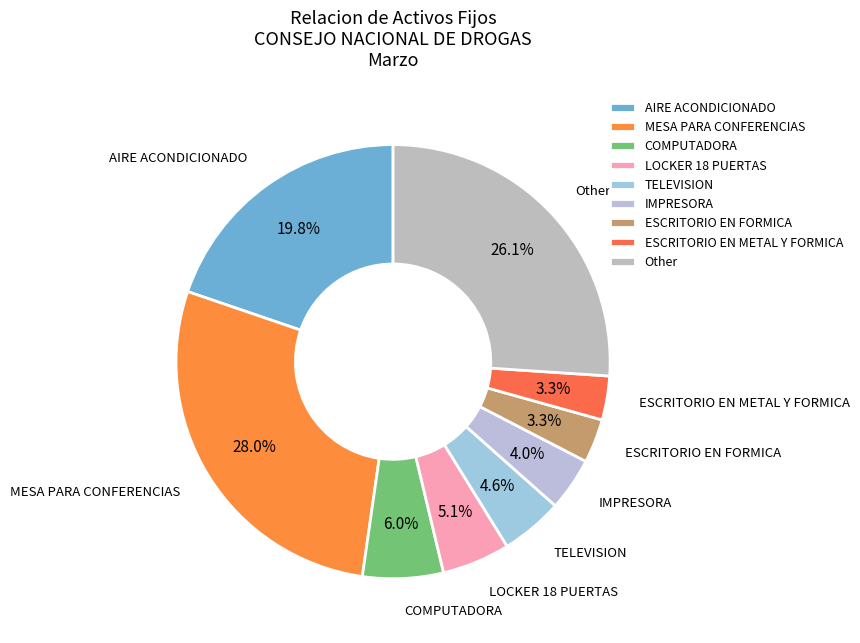

Combined, do ESCRITORIO EN FORMICA and MESA PARA CONFERENCIAS account for over 50%?

No